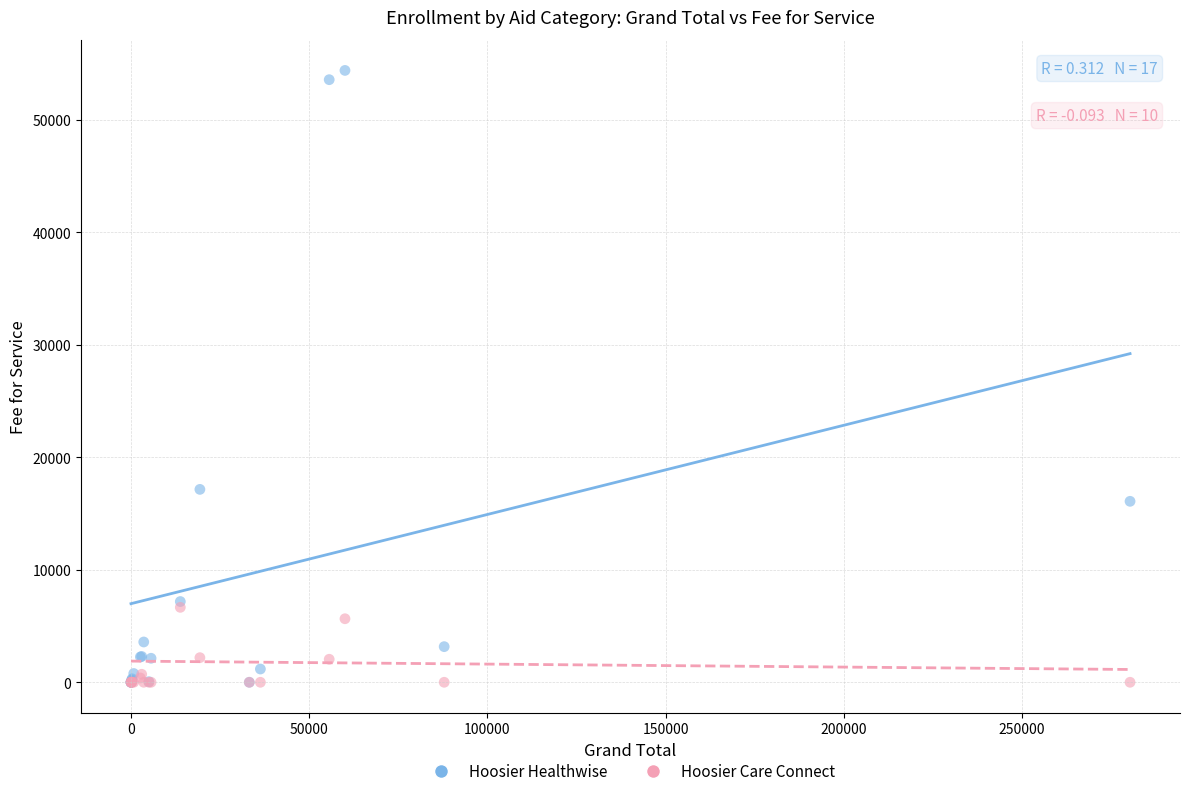

Across all series, what Y value is closest to 27196?

17148